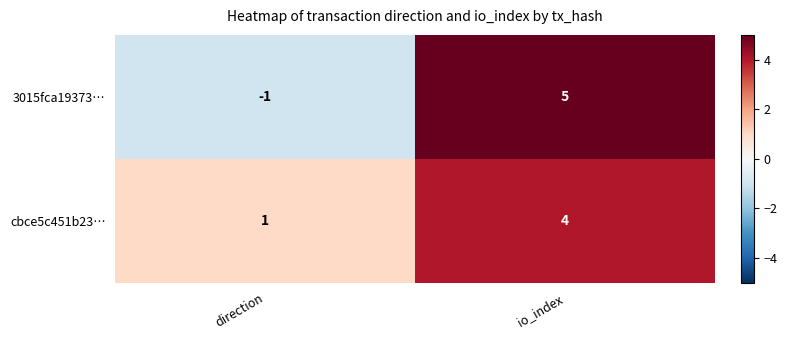

Is it true that 3015fca19373… equals 0 at direction?

False